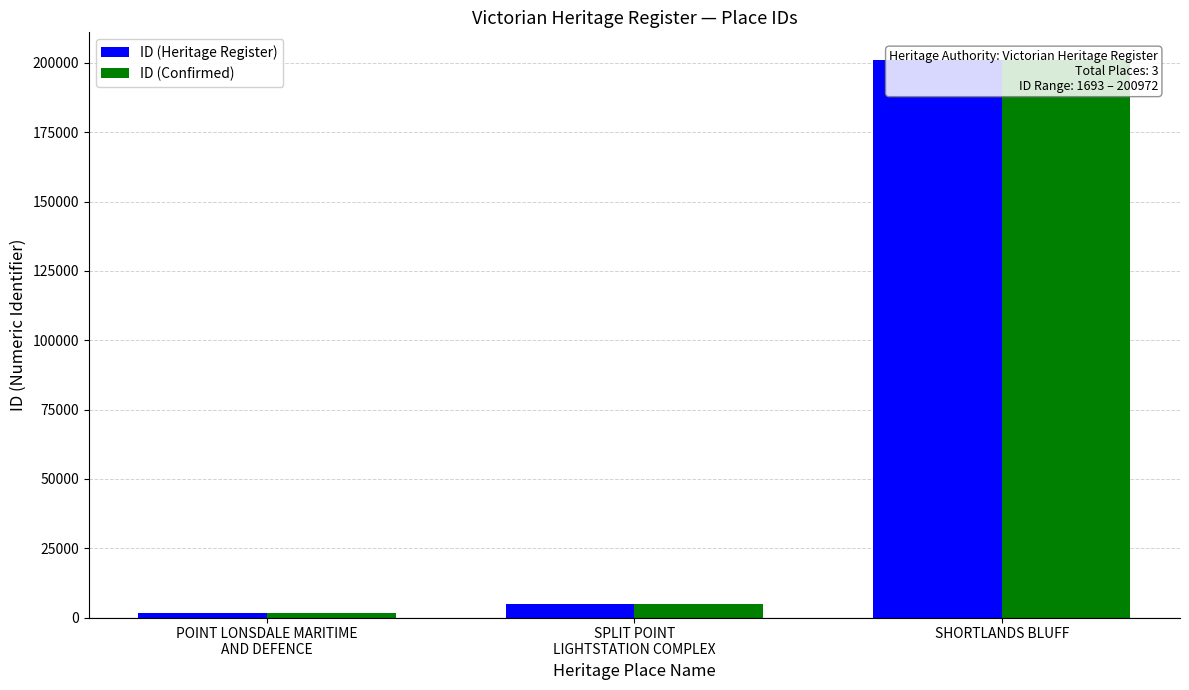

Are the bars grouped side by side (vs. stacked)?

Yes